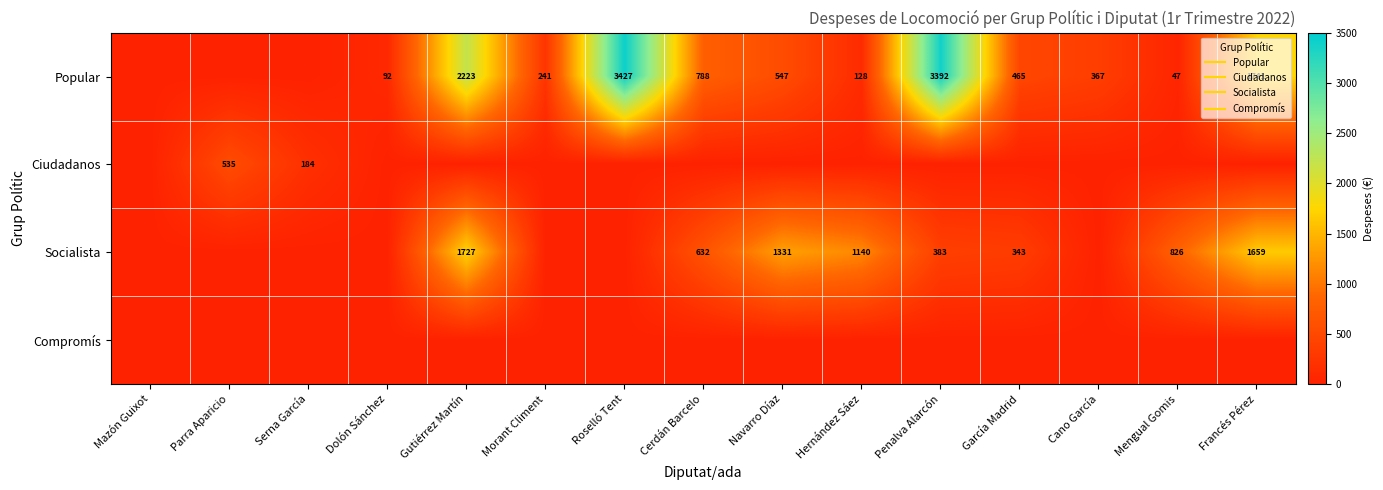

Which series has the largest range (max minus min)?

Popular